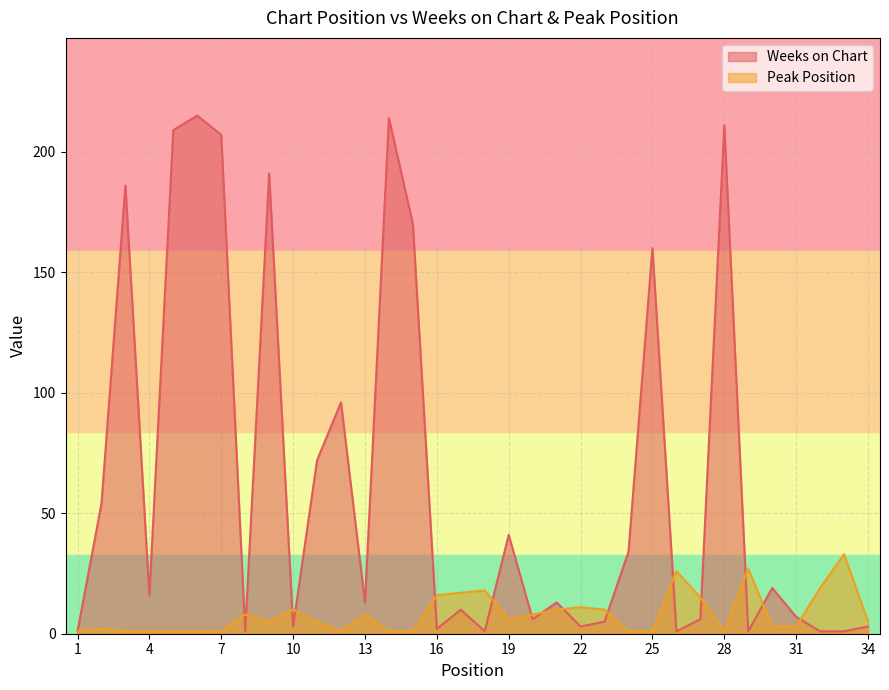

At 34, list the series in order from largest to smallest.

Peak Position, Weeks on Chart